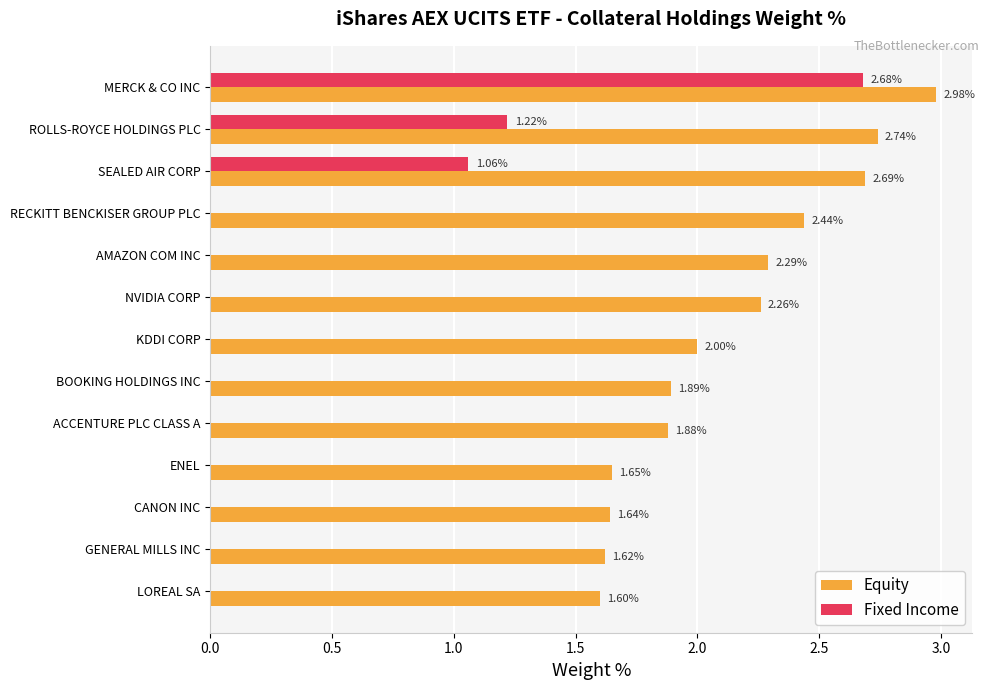

At which label is Equity closest to 2?

KDDI CORP